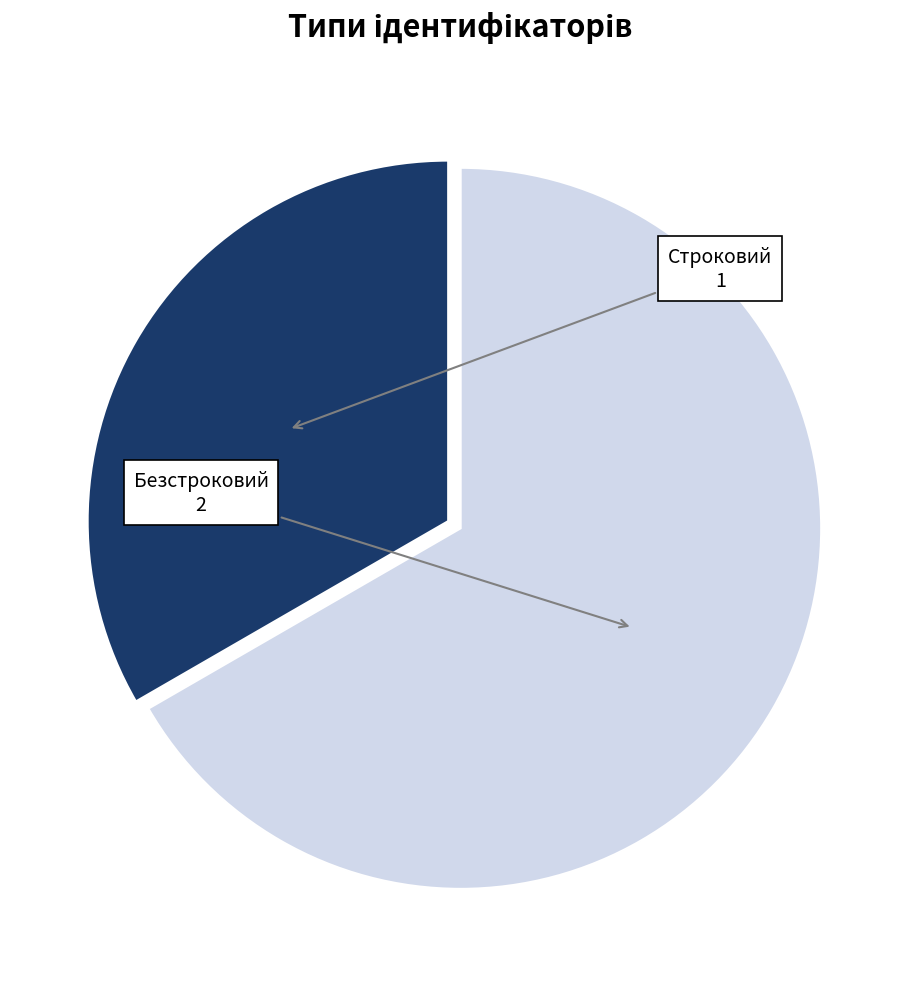

Is there any slice that represents more than half of the pie?

Yes